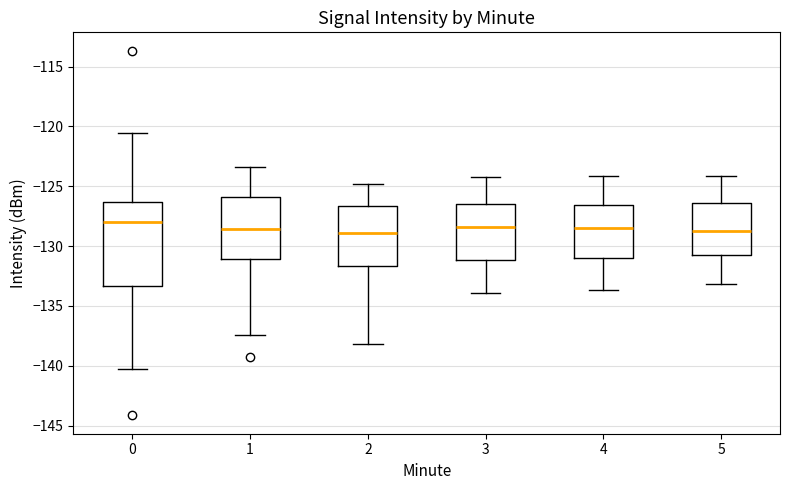

Comparing the boxes themselves (not the whiskers), which one is the tallest?

0